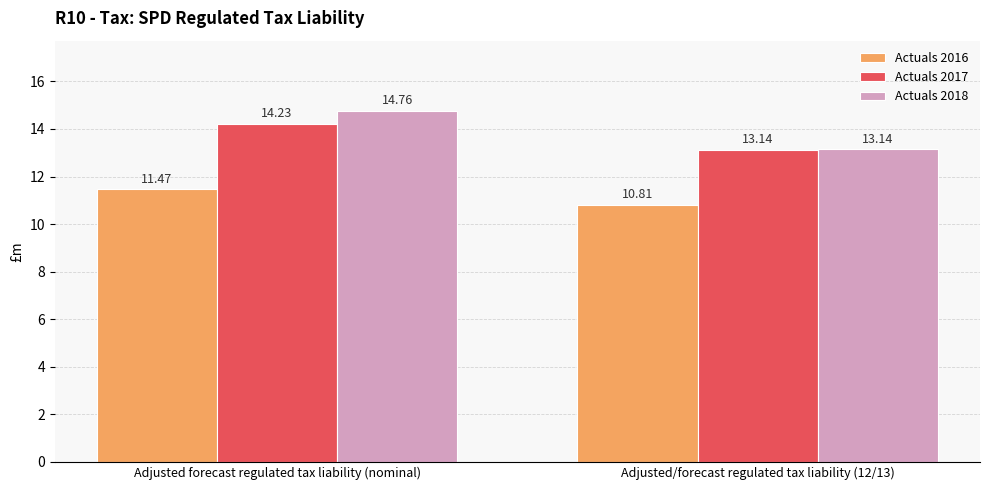

Count the number of categories in the chart.

2